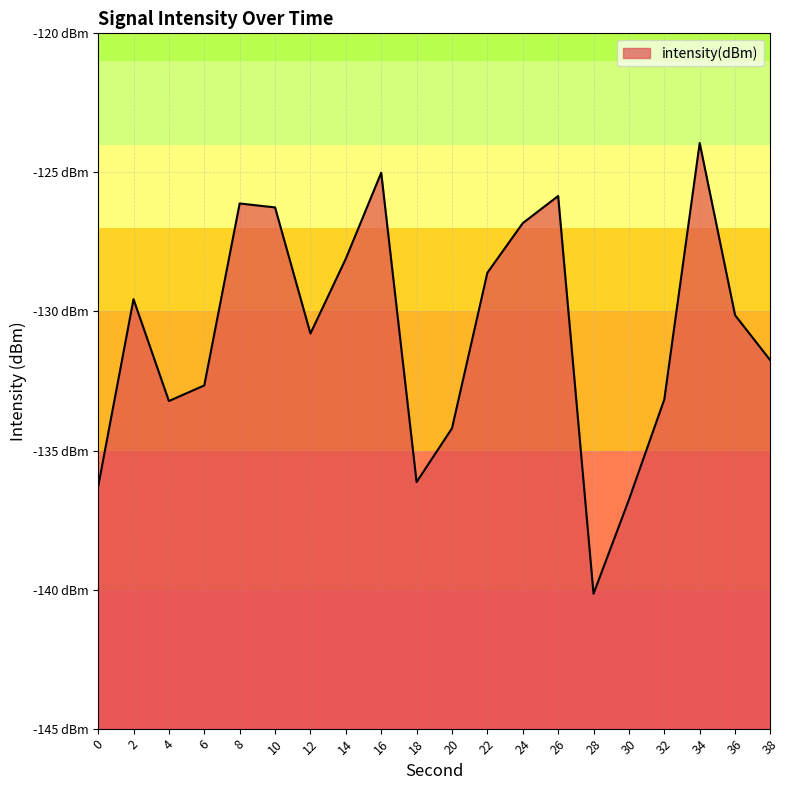

True or false: the data shows -196.6 at 22.

False